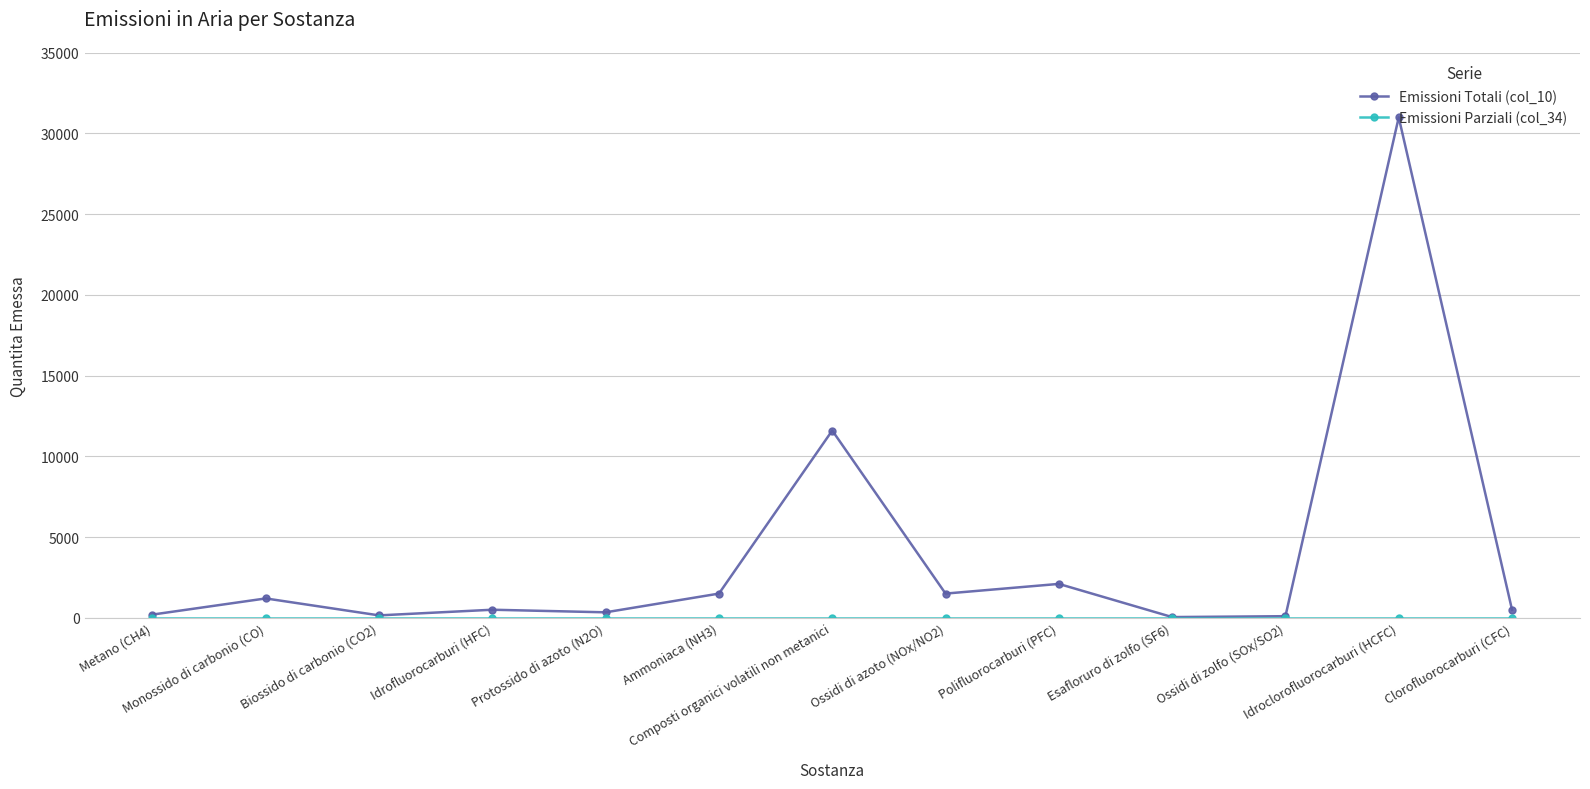

In Emissioni Totali (col_10), how many points are lower than both neighbors (excluding endpoints)?

4